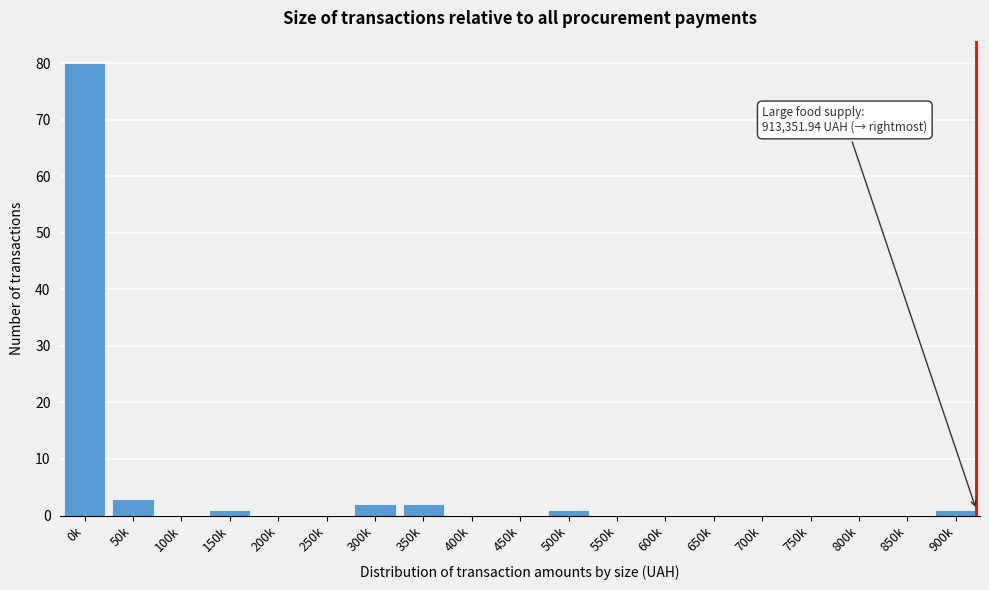

Reading left to right, list all the values displayed in this chart.

0k=80	50k=3	100k=0	150k=1	200k=0	250k=0	300k=2	350k=2	400k=0	450k=0	500k=1	550k=0	600k=0	650k=0	700k=0	750k=0	800k=0	850k=0	900k=1